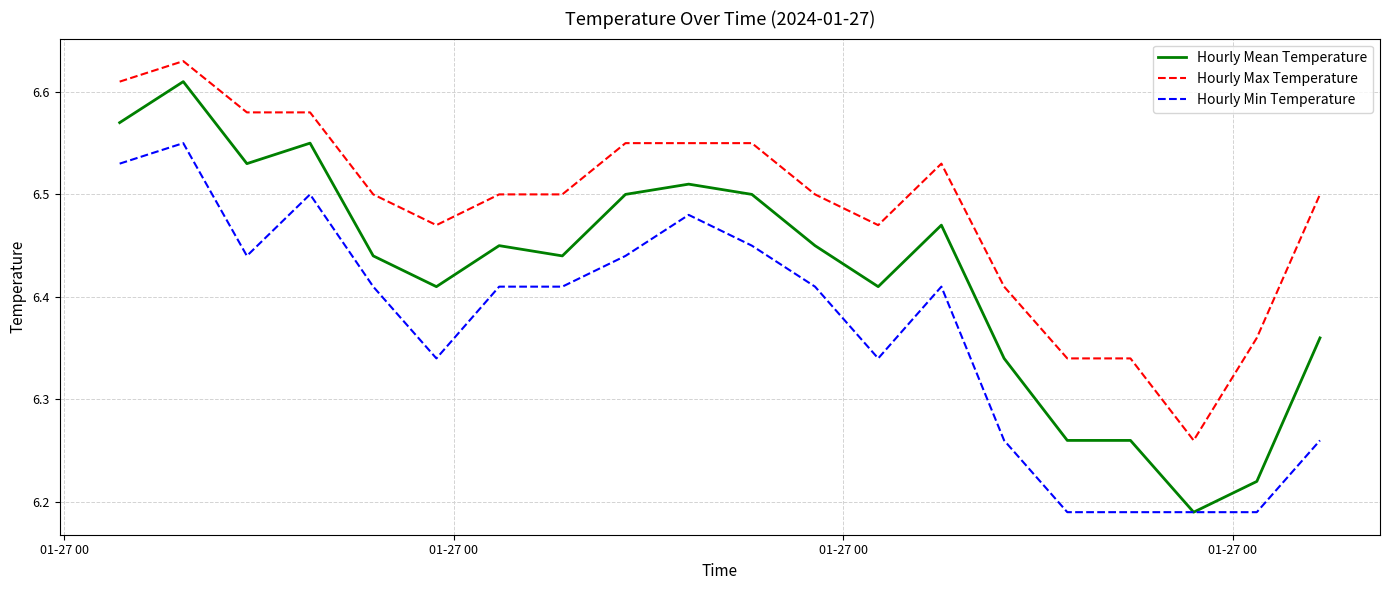

Which series has the largest total across all categories?

Hourly Max Temperature